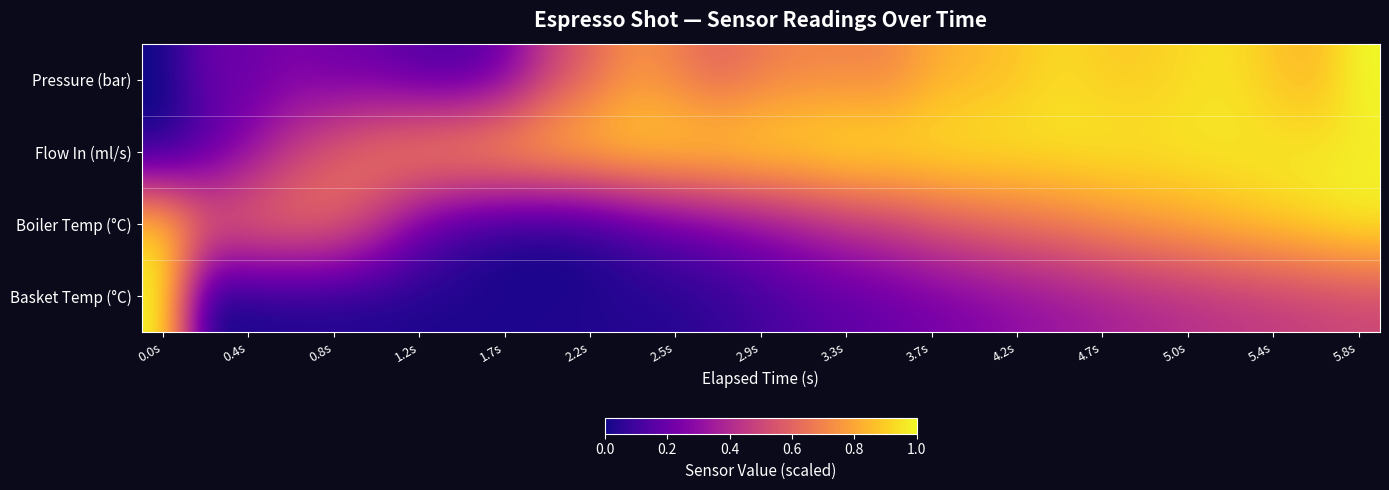

At how many categories does at least one series exceed 0?

29